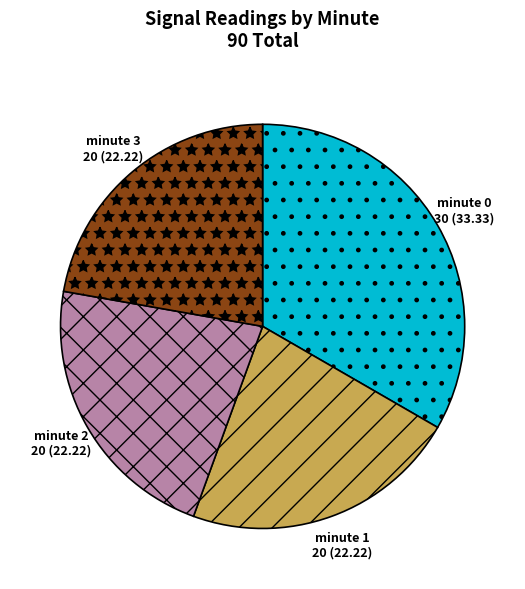

Is it true that minute 3 is 11% of the pie?

False